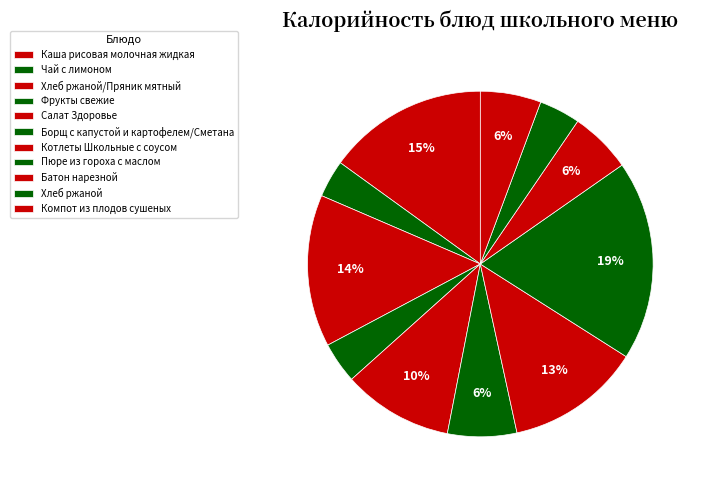

What is the smallest slice in the pie chart?

Чай с лимоном